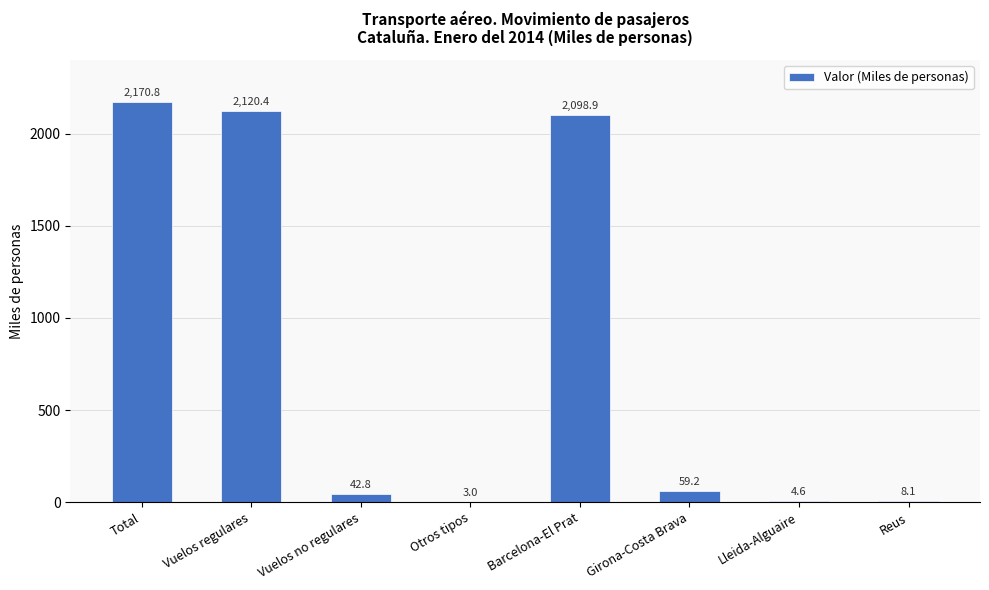

Which label corresponds to the largest value in the chart?

Total